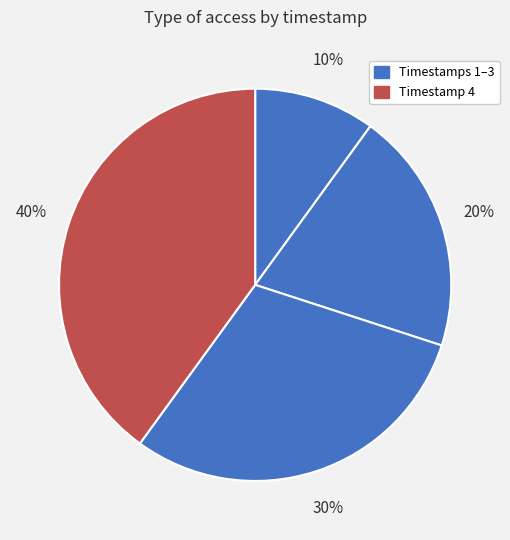

To the nearest percent, what is the difference between the largest and smallest slice percentages?

30%